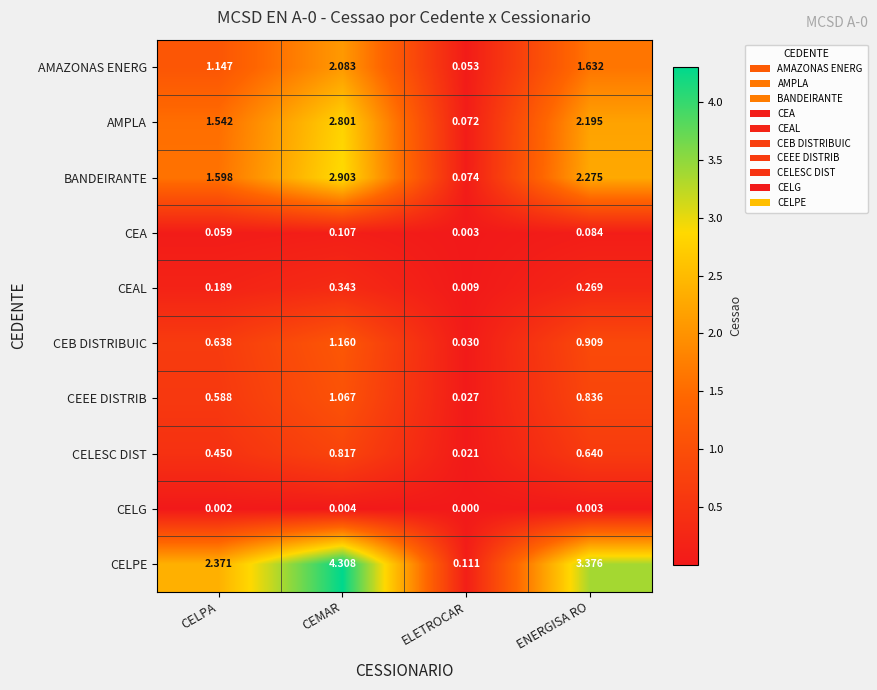

Which label corresponds to the smallest value in the chart?

ELETROCAR